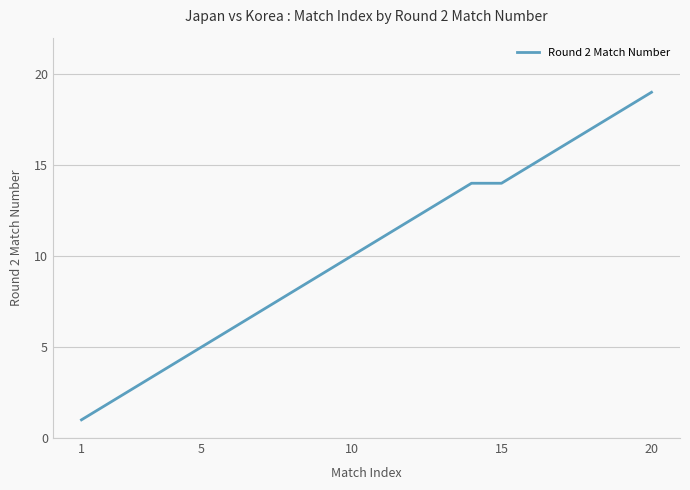

What is the greatest value displayed?

19